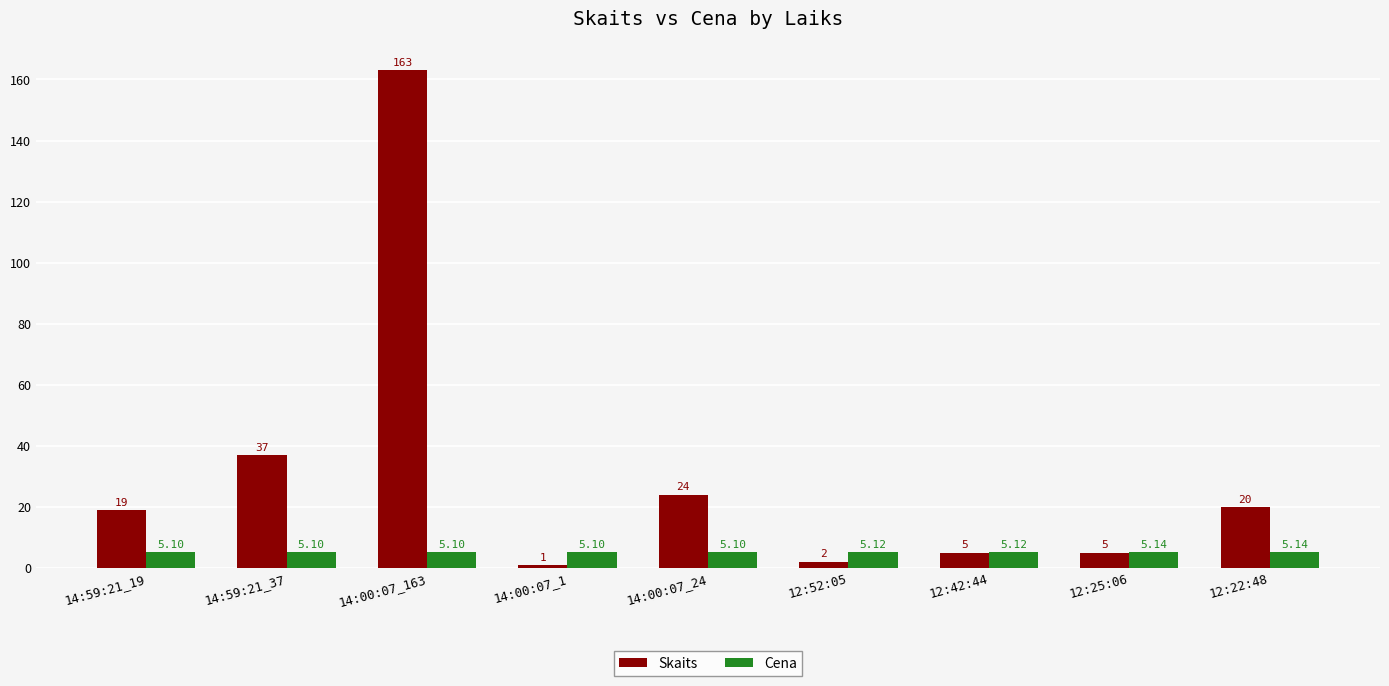

What is the greatest value displayed?

163.0